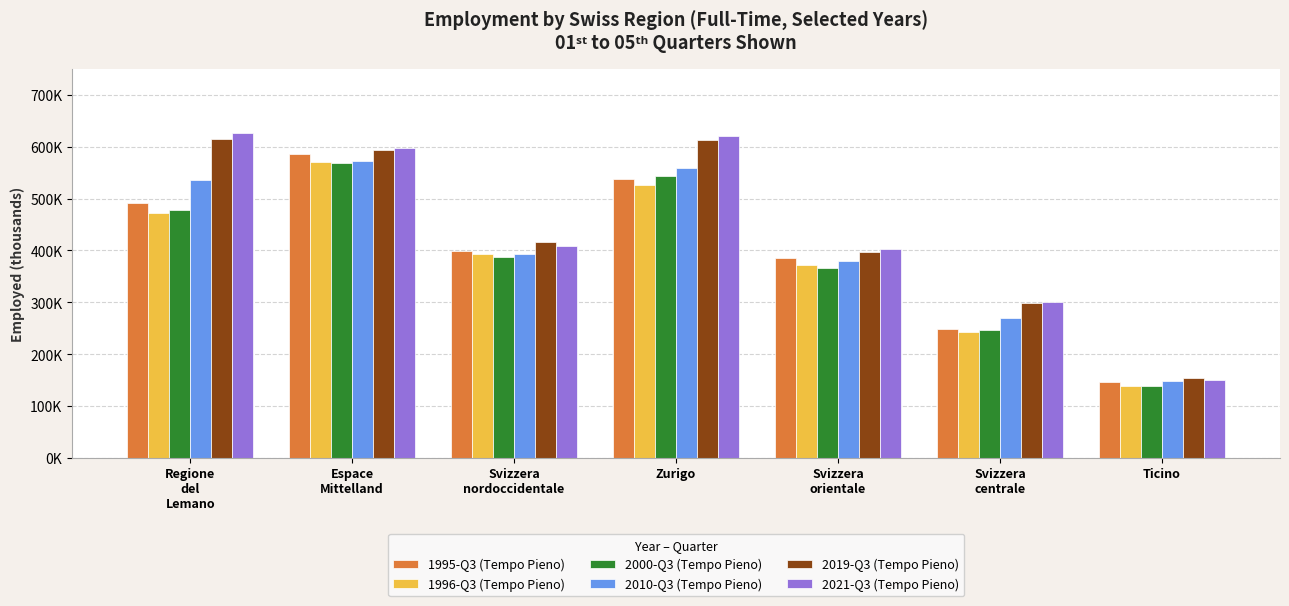

What is the difference between the second highest and second lowest values in the 2021-Q3 (Tempo Pieno) series?

320468.5